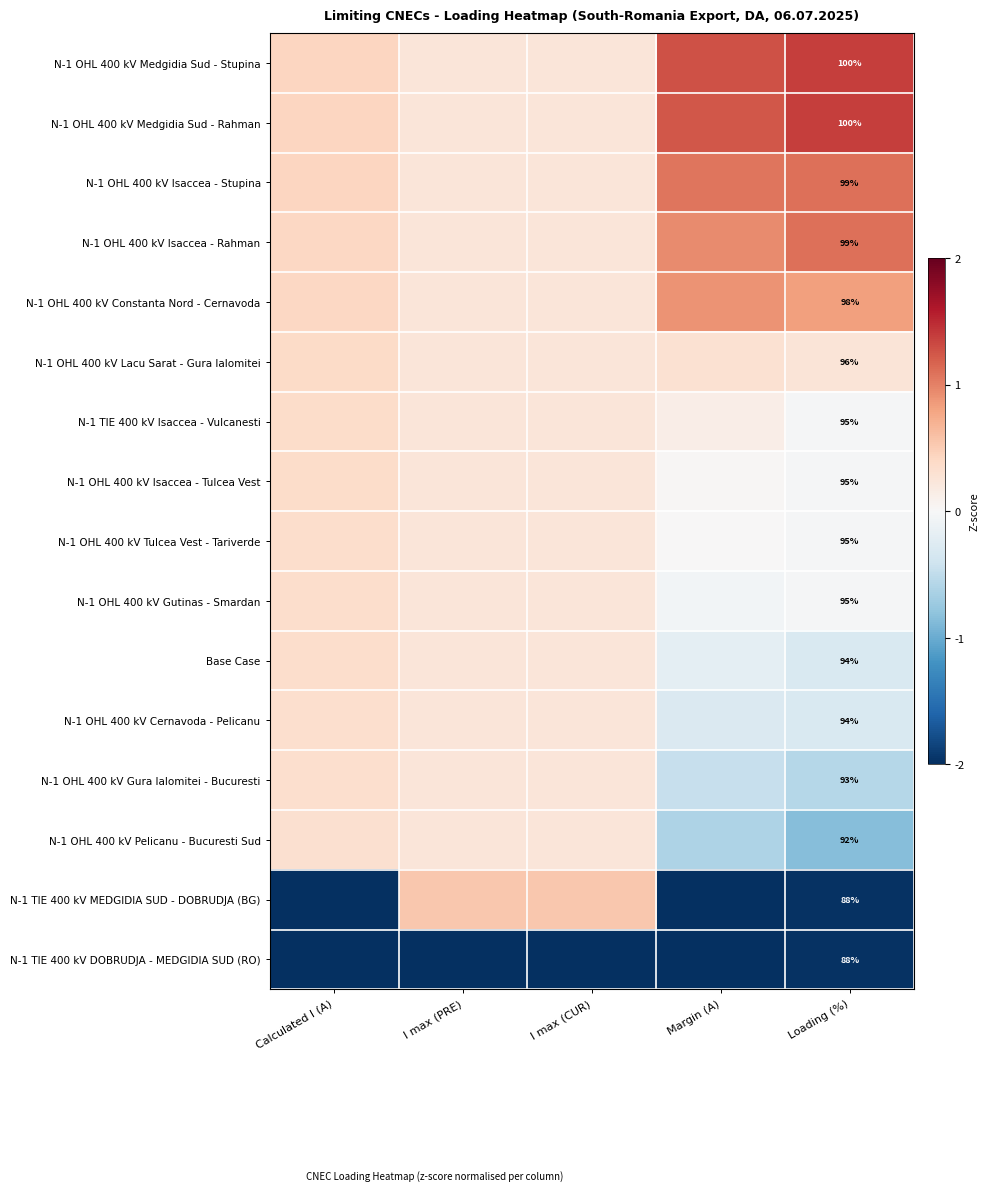

Is it true that Base Case equals -0.2 at Margin (A)?

True